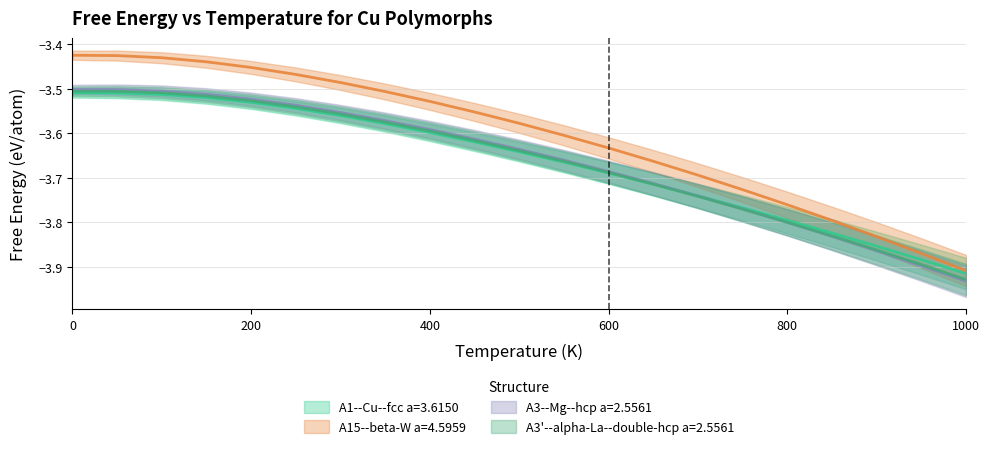

True or false: A1--Cu--fcc a=3.6150 and A3'--alpha-La--double-hcp a=2.5561 intersect in this chart.

False